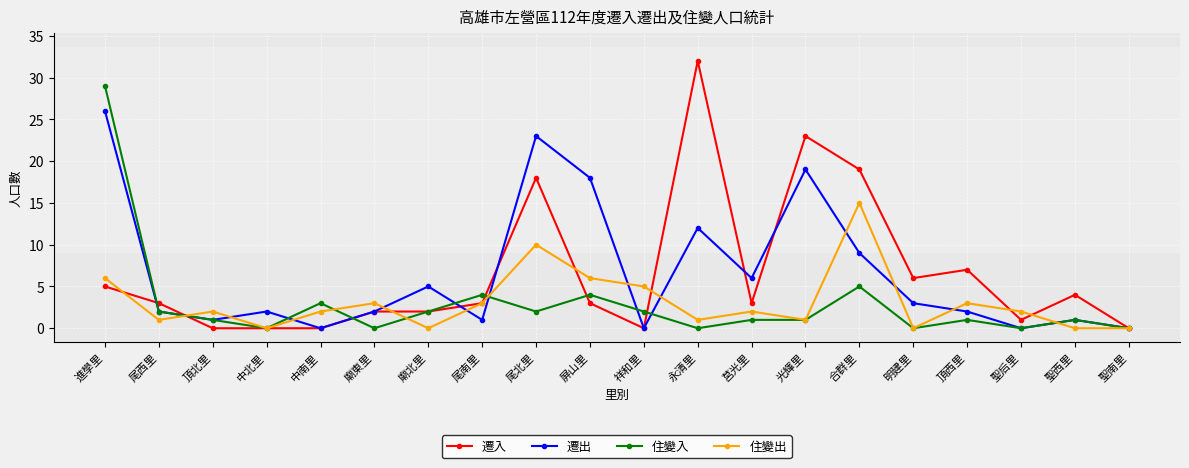

What is the maximum value shown in the chart?

32